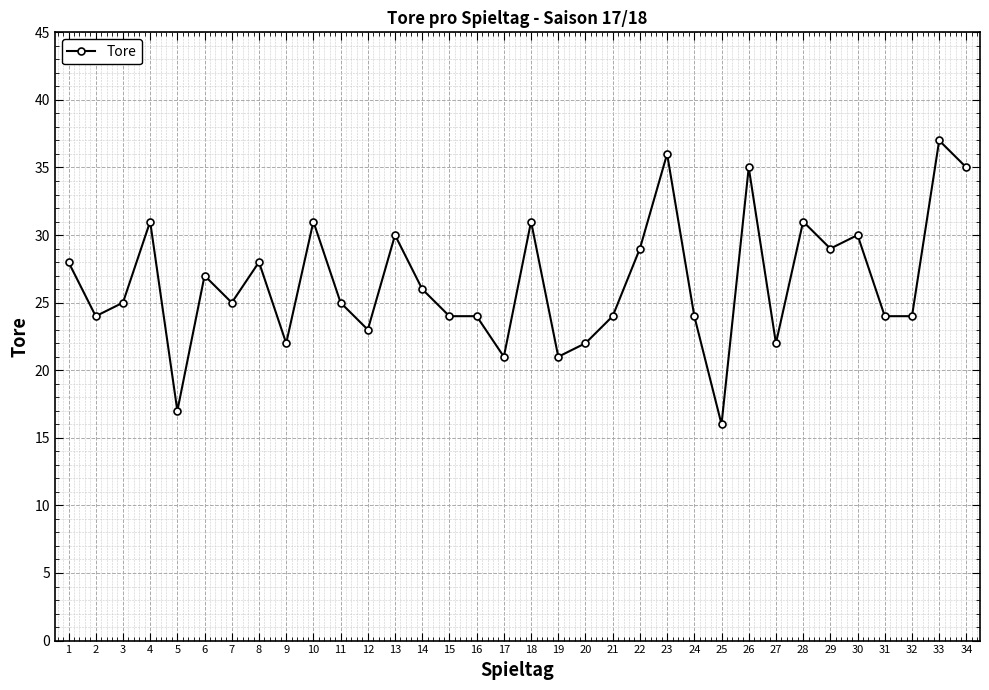

What is the greatest value displayed?

37